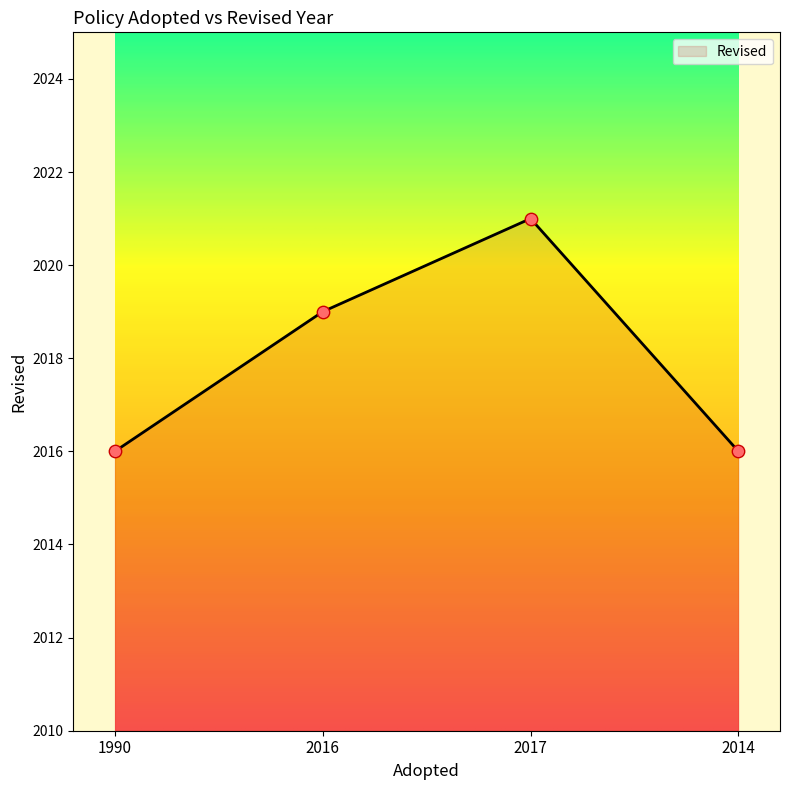

What is the ratio of the value at 2014 to the value at 2016?

1.0